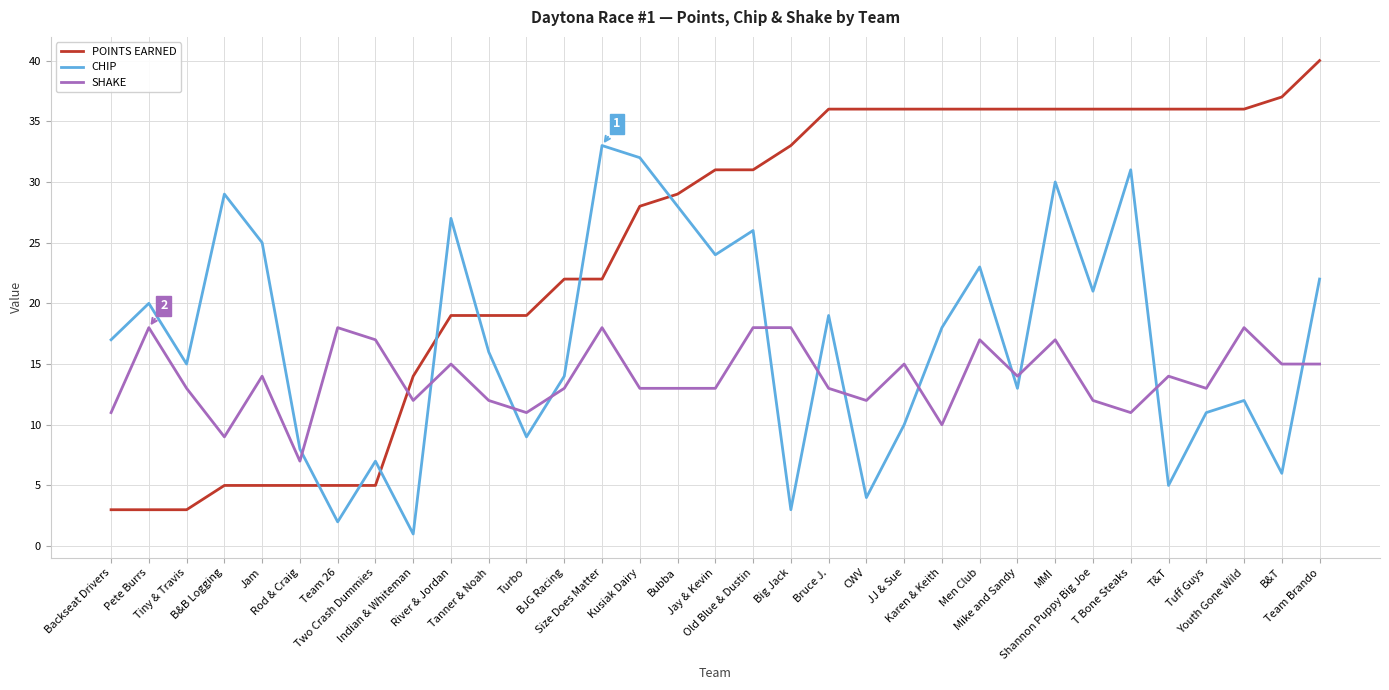

What is the difference between the second highest and minimum values in the SHAKE series?

11